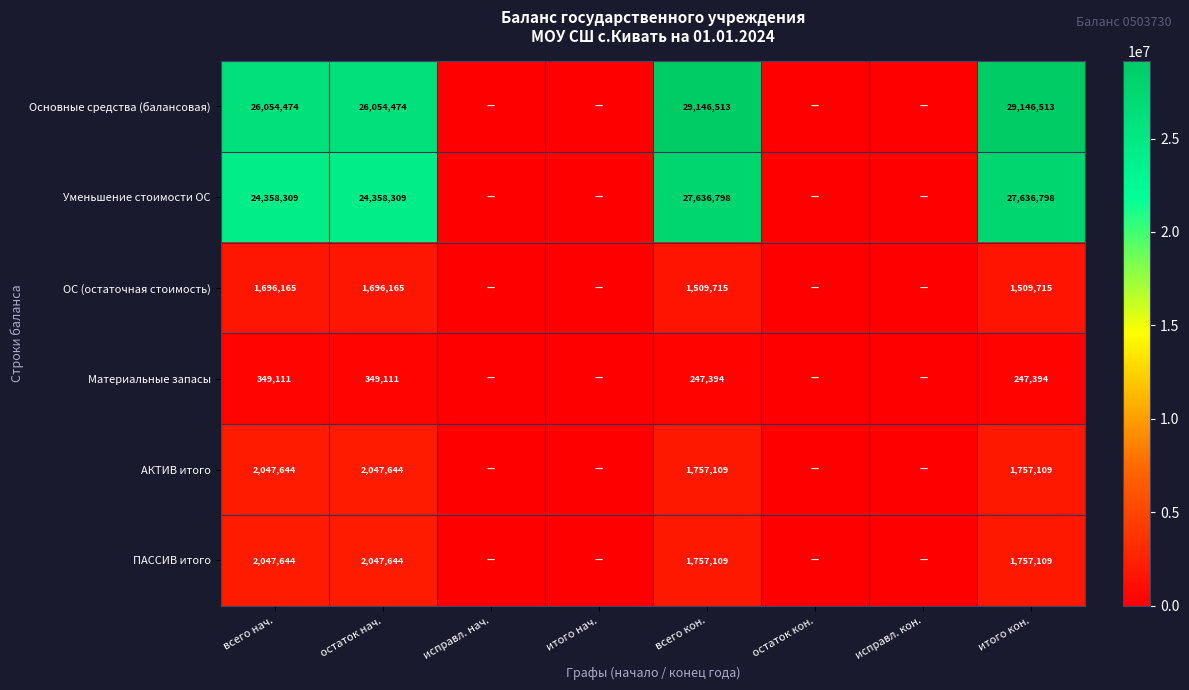

What is the total value across all series at всего кон.?

62054638